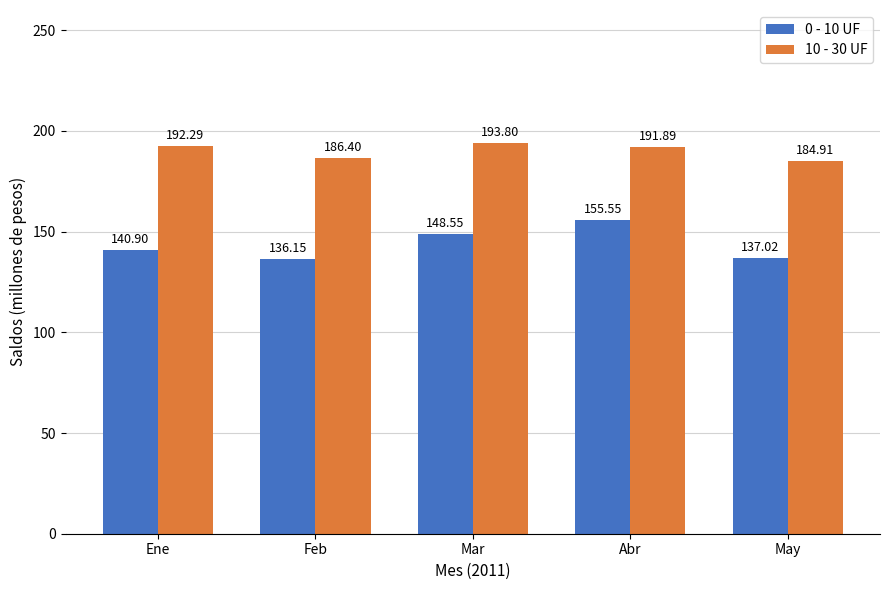

What is the sum of all 10 - 30 UF values?

949.3